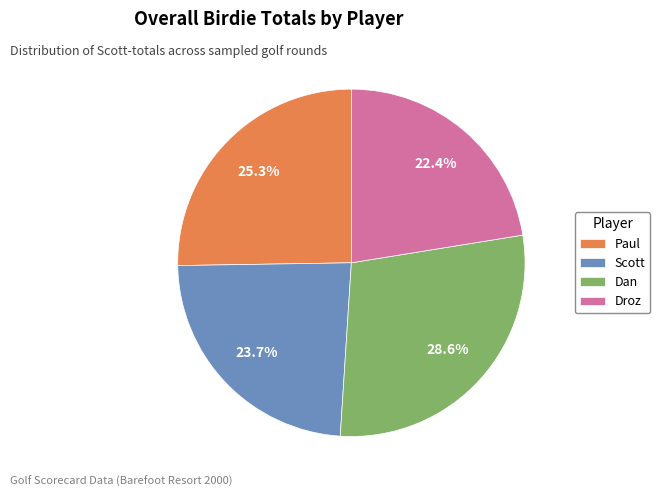

How many slices are in this pie chart?

4